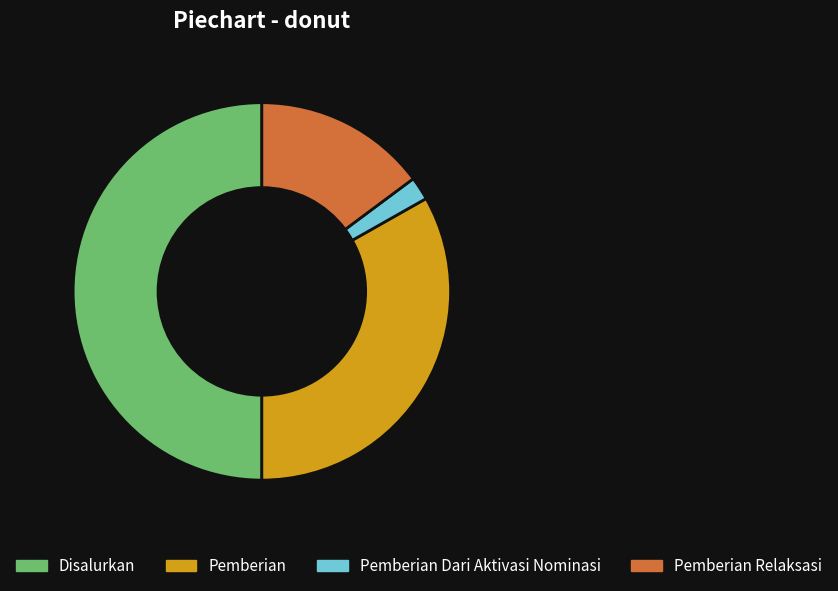

Which category has the smallest portion of the pie?

Pemberian Dari Aktivasi Nominasi